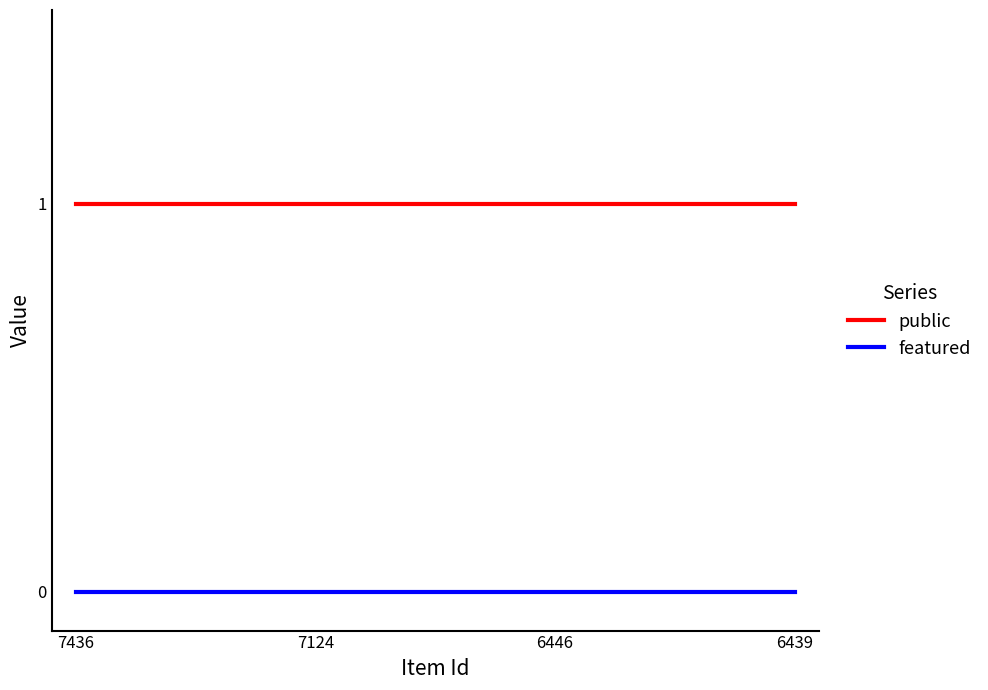

True or false: featured and public cross at least once.

False